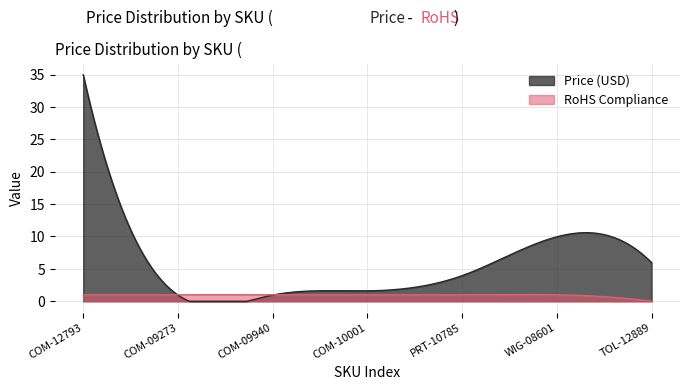

What is the difference between the highest and lowest values at TOL-12889?

6.0